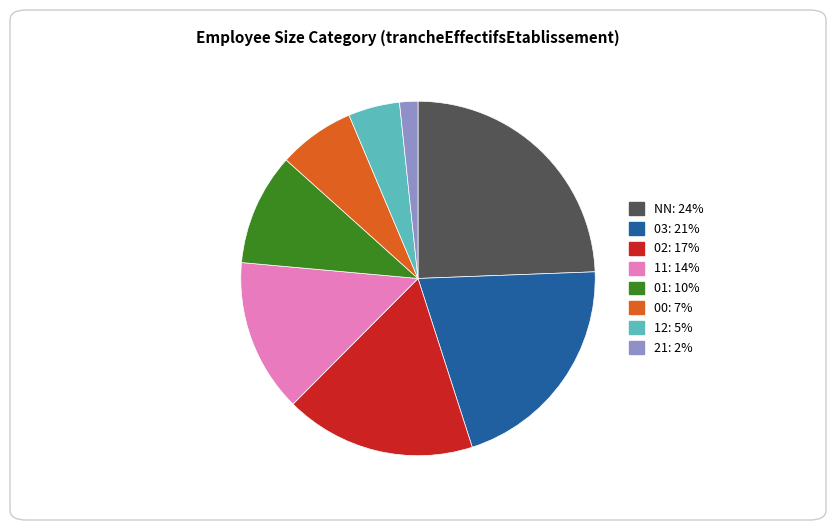

What is the smallest slice in the pie chart?

21